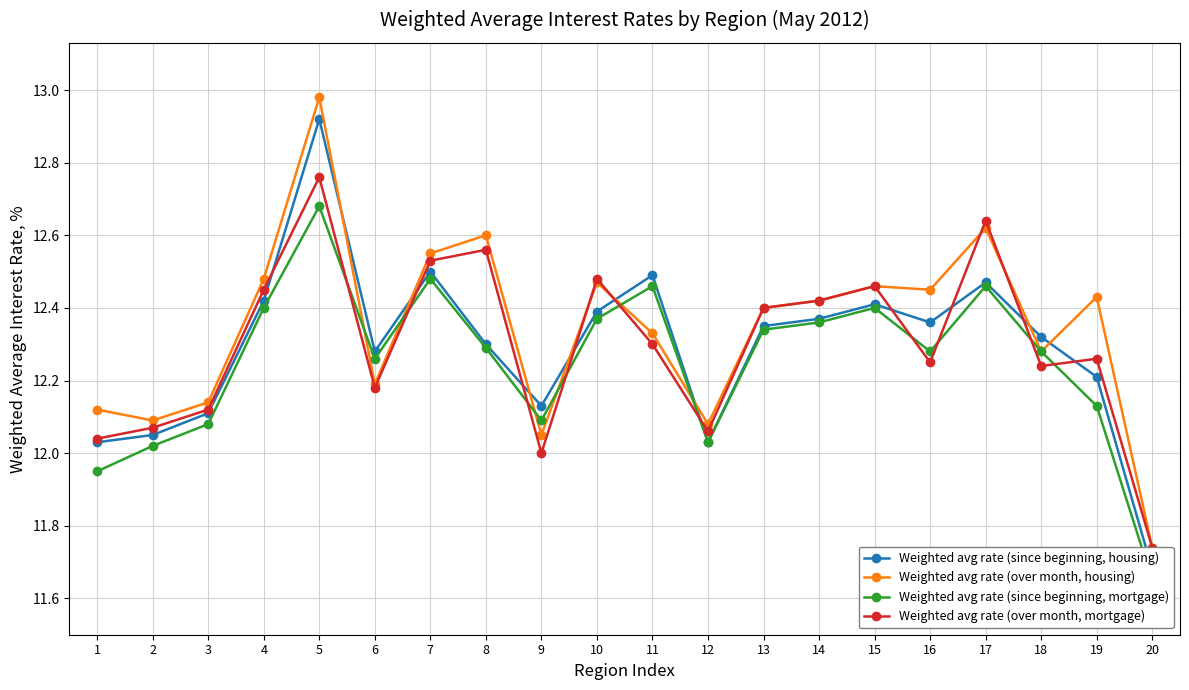

The value of Weighted avg rate (over month, housing) at 6 is 17.1. True or false?

False